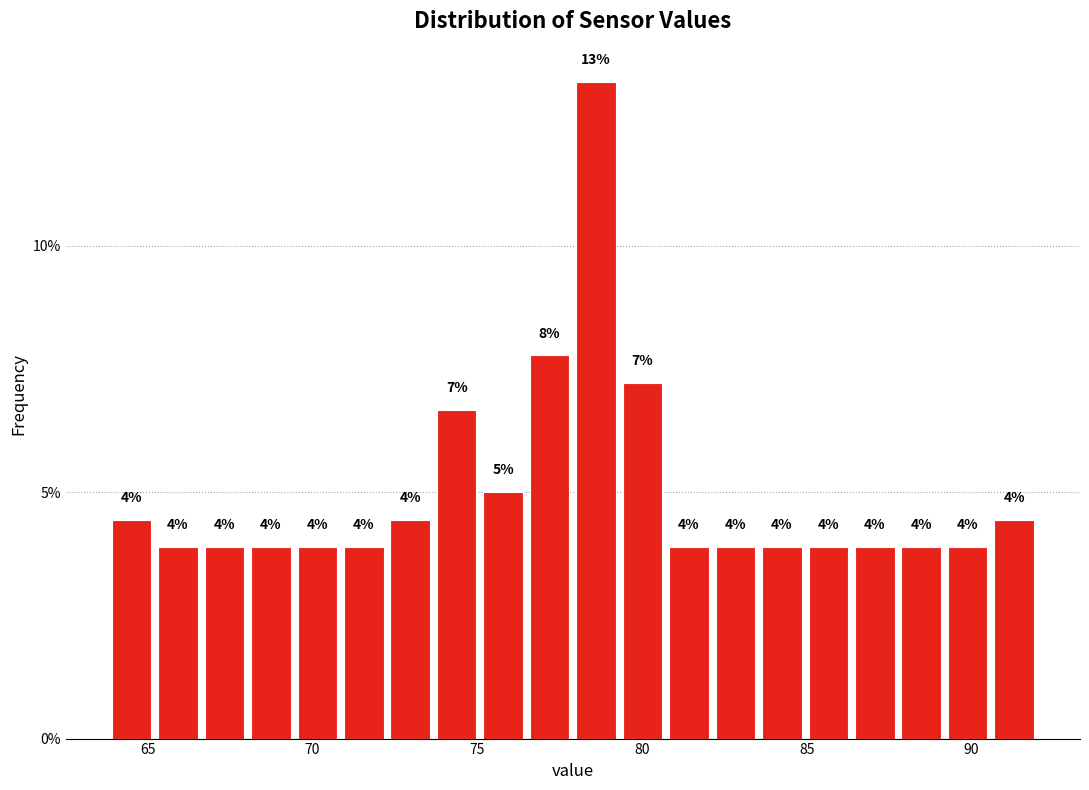

Around what value on the x-axis is the tallest bar? Give the approximate position of its centre, as read against the axis.

78.5